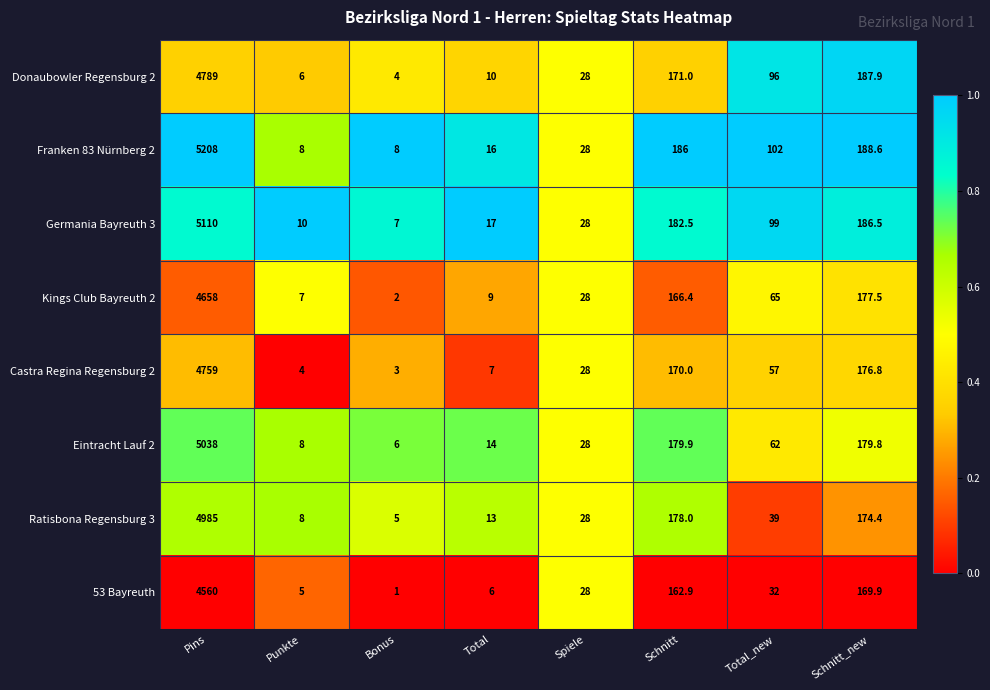

What is the difference between the second highest and second lowest values in the Donaubowler Regensburg 2 series?

181.9